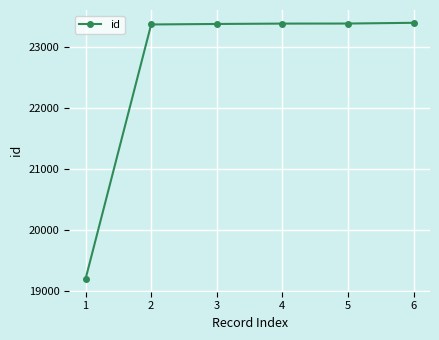

What is the value of the 5th point from the left?

23378